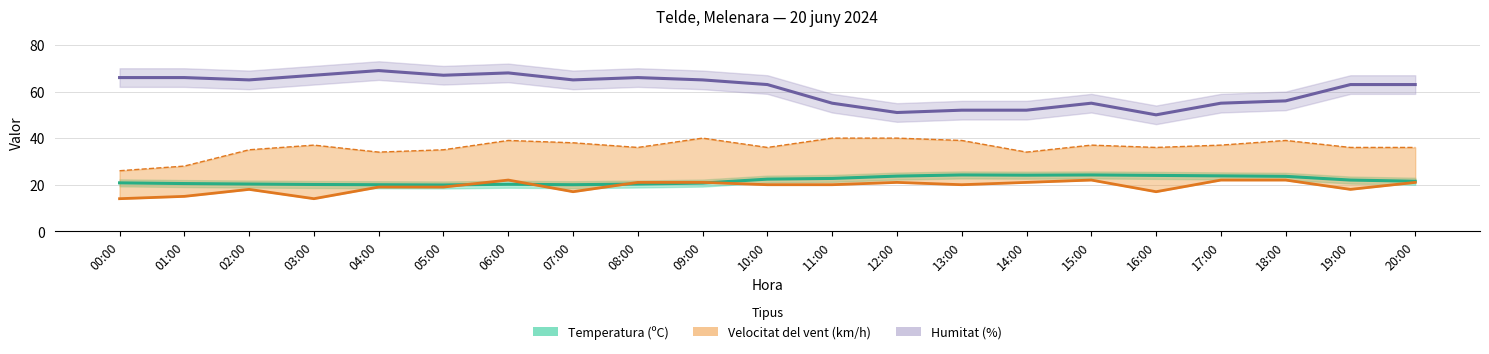

Does the chart display data point markers on the line(s)?

No